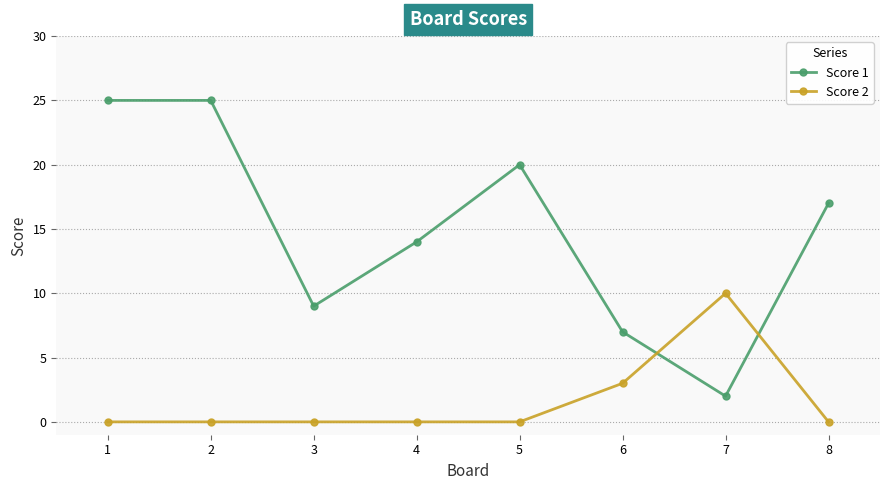

True or false: Score 1 and Score 2 cross at least once.

True